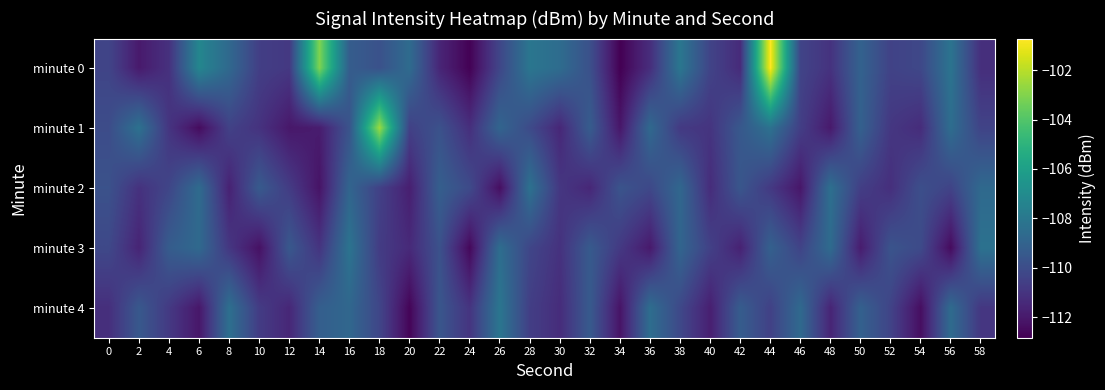

Which has a higher value, 42 or 22?

42